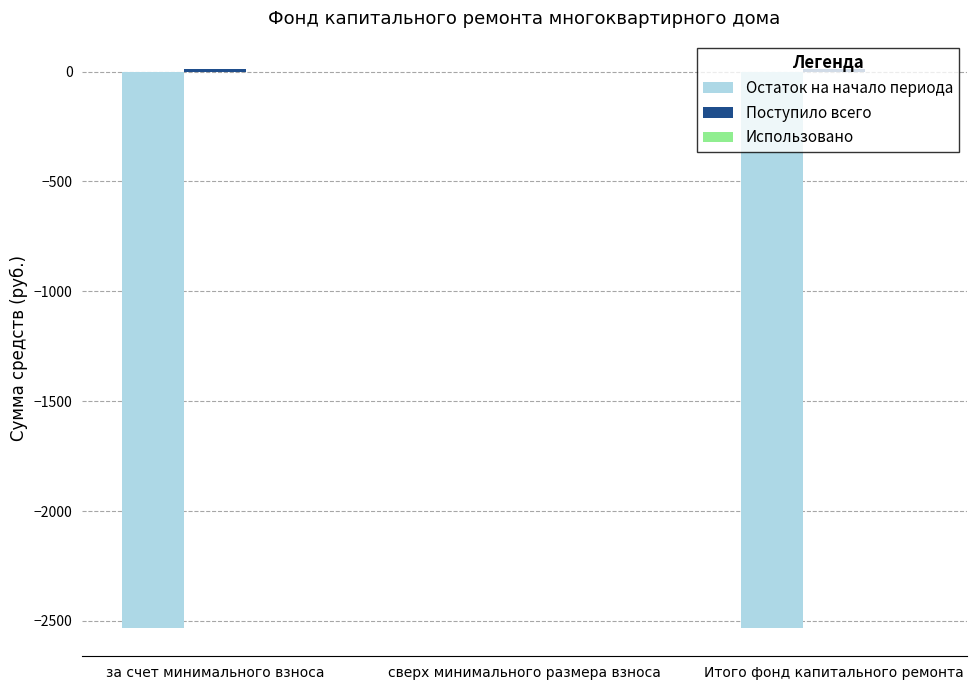

What is the sum of all Остаток на начало периода values?

-5066.4